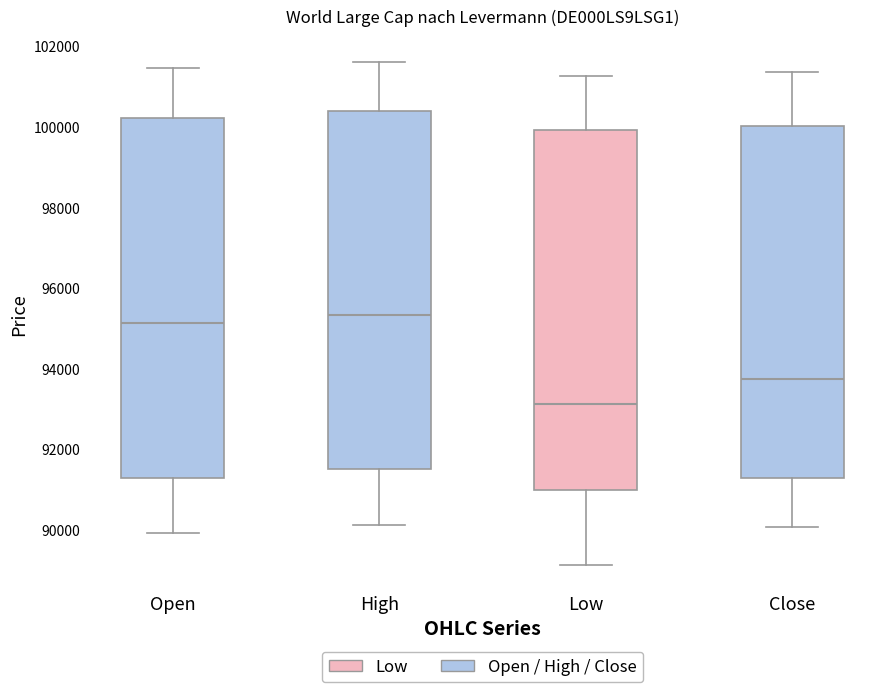

Reading left to right, read every box against the y-axis: the position of its median line, the range the box covers, and the ends of its whiskers. The values are not printed on the chart, so give them approximately, as read against the axis.

Open: median 95200, box 91200 to 100200, whiskers 90000 to 101400
High: median 95400, box 91400 to 100400, whiskers 90200 to 101600
Low: median 93200, box 91000 to 100000, whiskers 89200 to 101200
Close: median 93800, box 91200 to 100000, whiskers 90000 to 101400